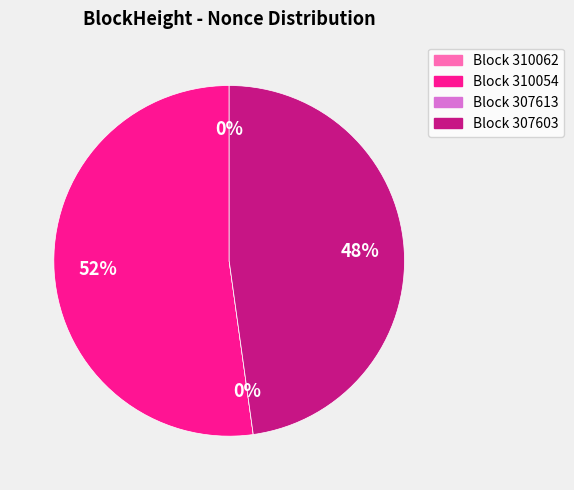

Rank the categories by value from highest to lowest.

310054, 307603, 310062, 307613